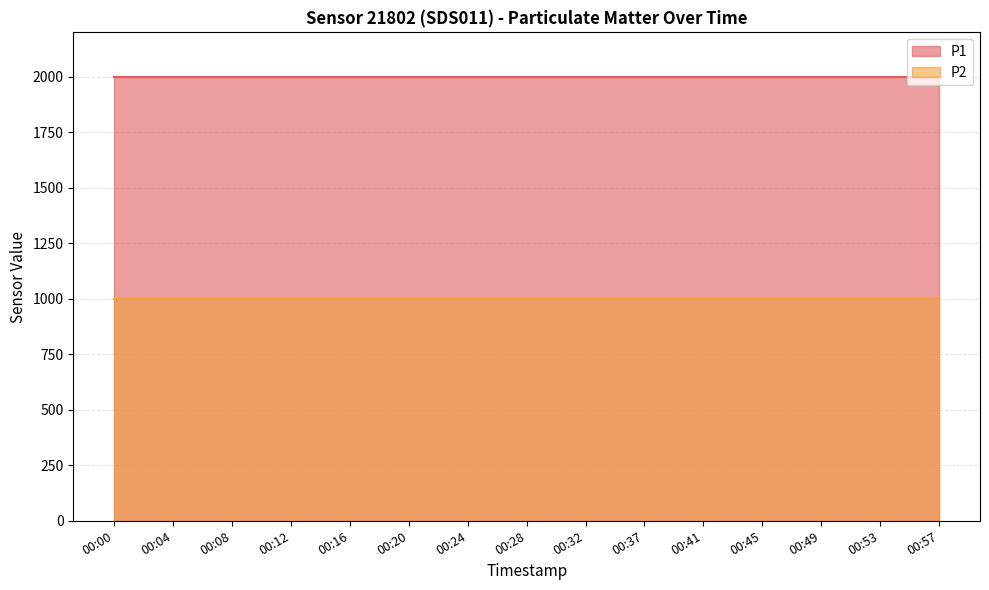

True or false: P2 and P1 cross at least once.

False